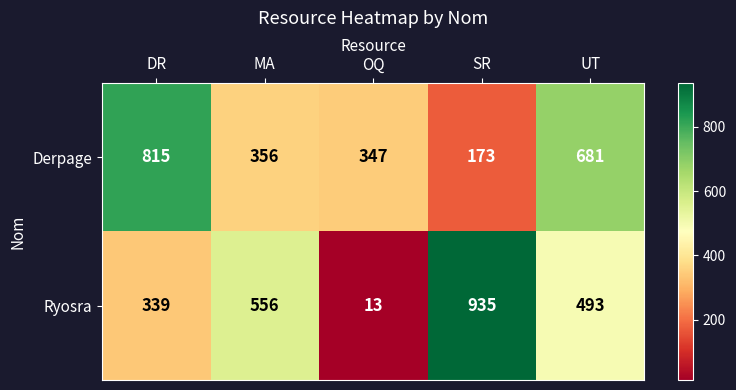

Which series changed the most between MA and SR?

Ryosra